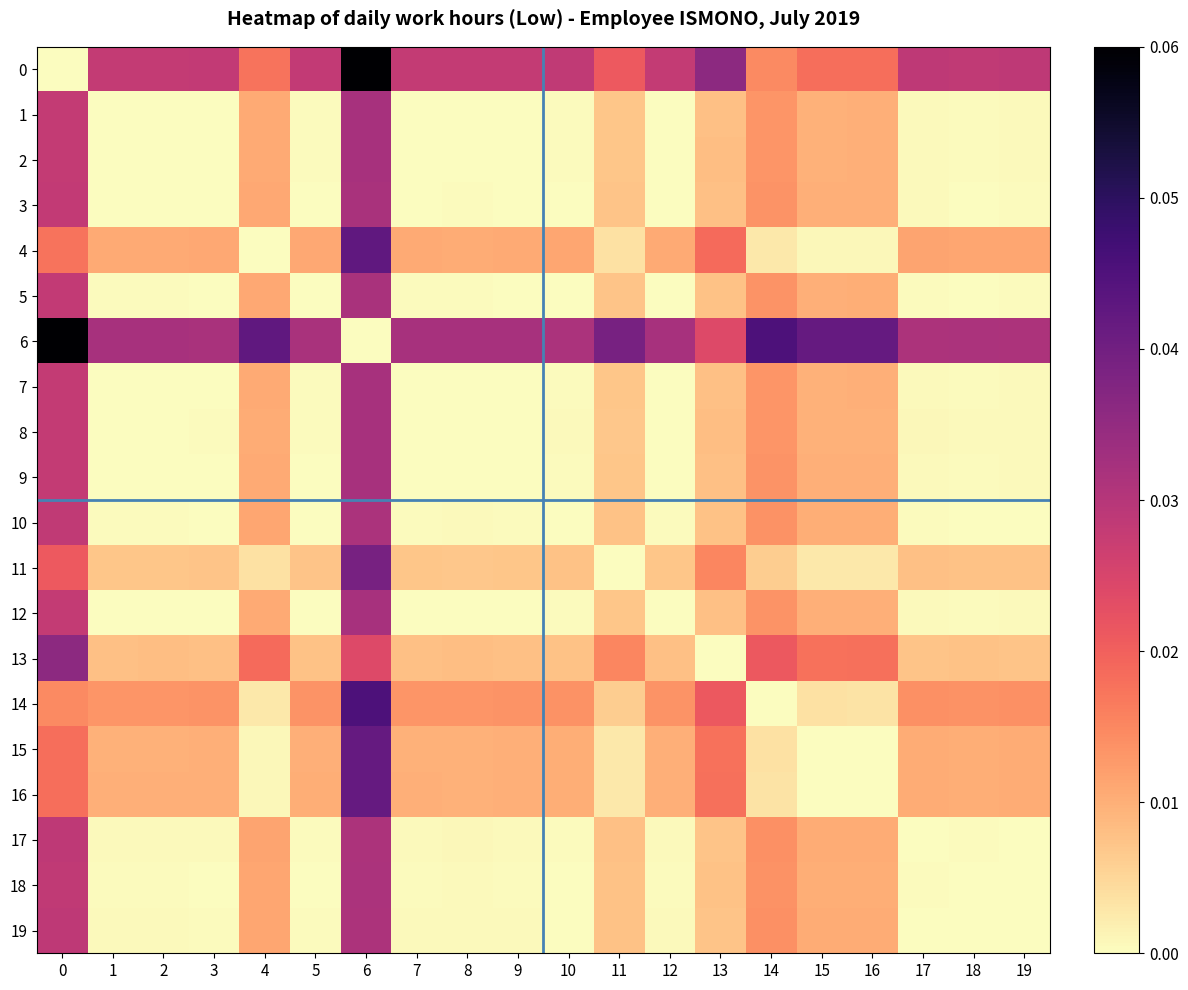

What is the total value across all series at 9?

0.1